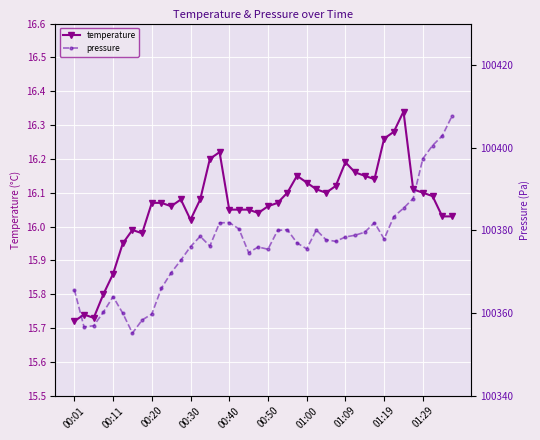

Is it true that temperature equals 16.1 at 18?

True